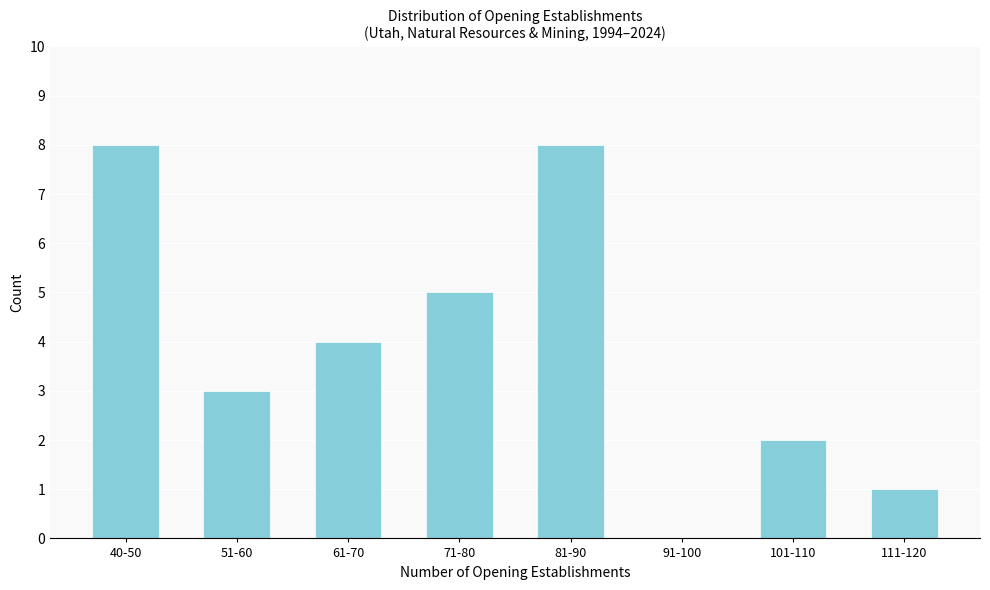

Reading left to right, list all the values displayed in this chart.

40-50=8	51-60=3	61-70=4	71-80=5	81-90=8	91-100=0	101-110=2	111-120=1